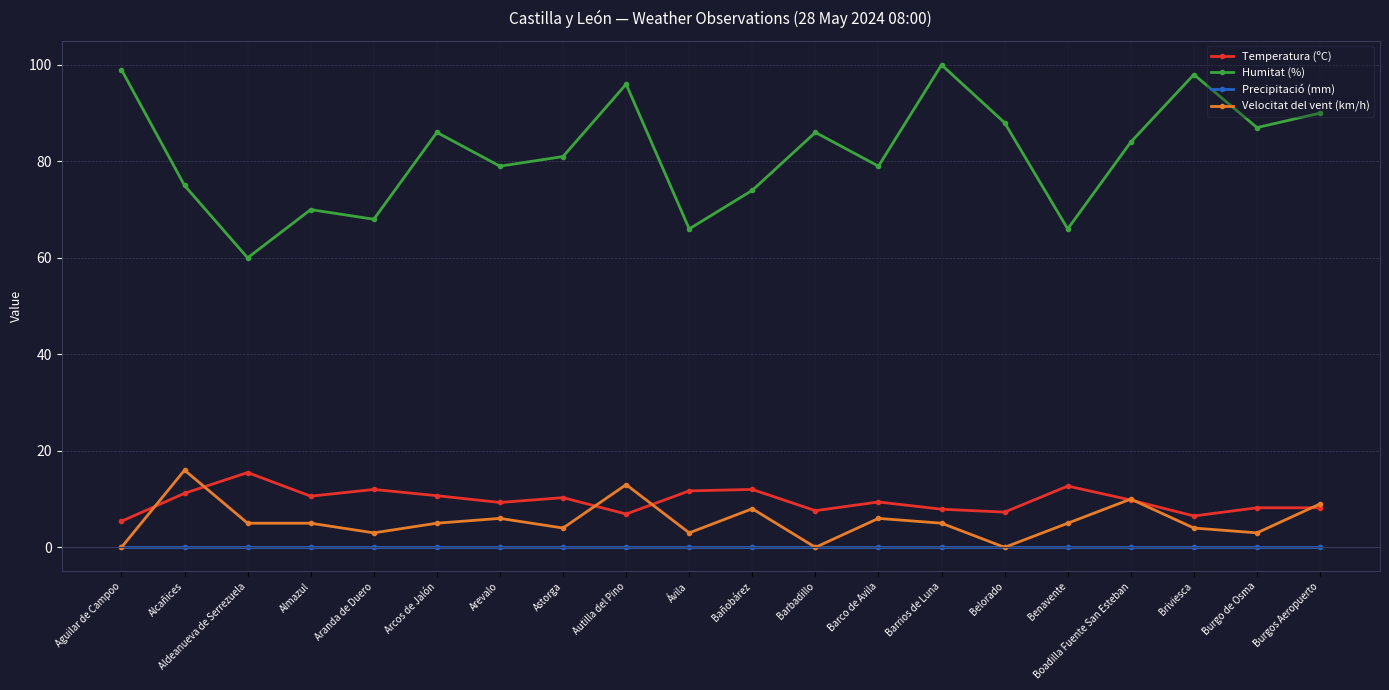

Is the value of Temperatura (ºC) at Belorado greater than the value of Velocitat del vent (km/h) at Aguilar de Campoo?

Yes